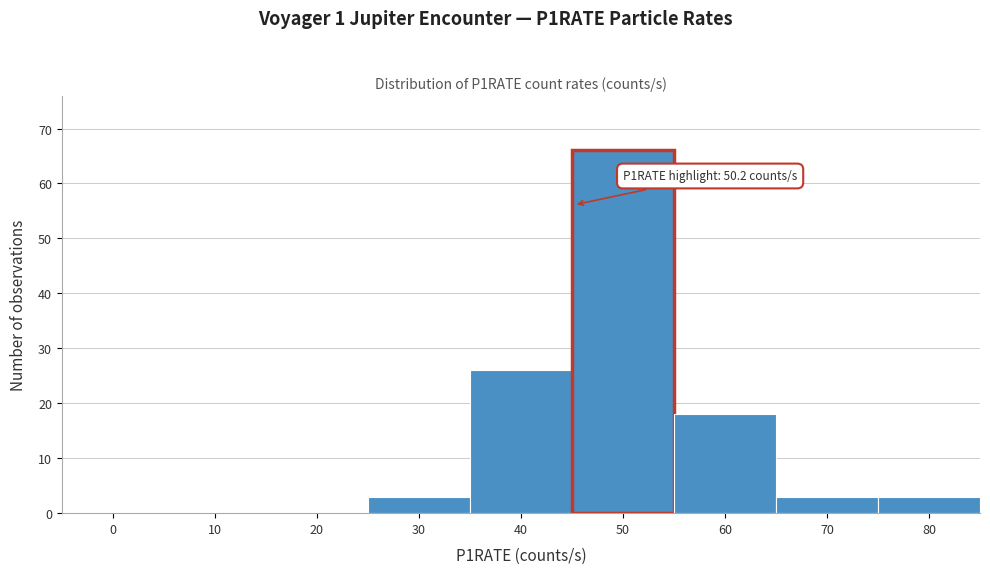

Reading left to right, list all the values displayed in this chart.

0=0	10=0	20=0	30=3	40=26	50=66	60=18	70=3	80=3